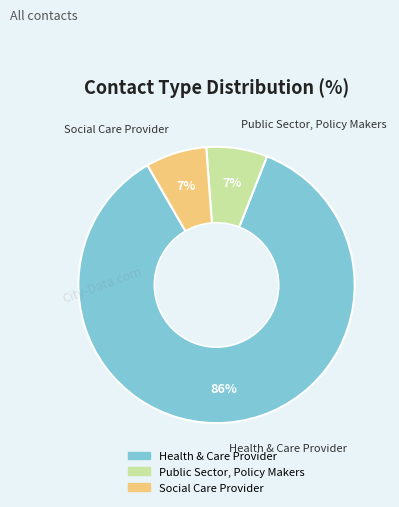

How many slices are in this pie chart?

3